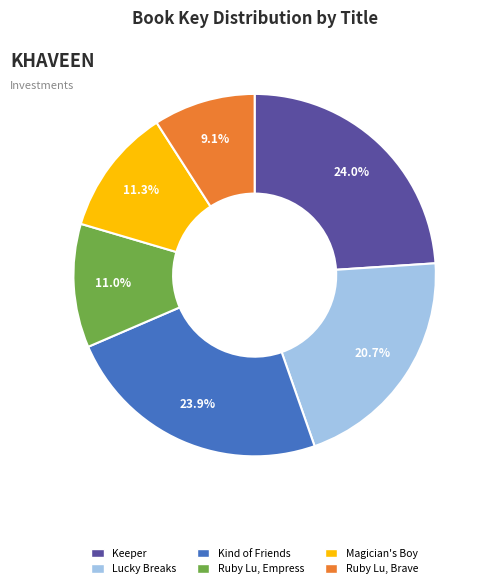

Does any single category account for the majority?

No